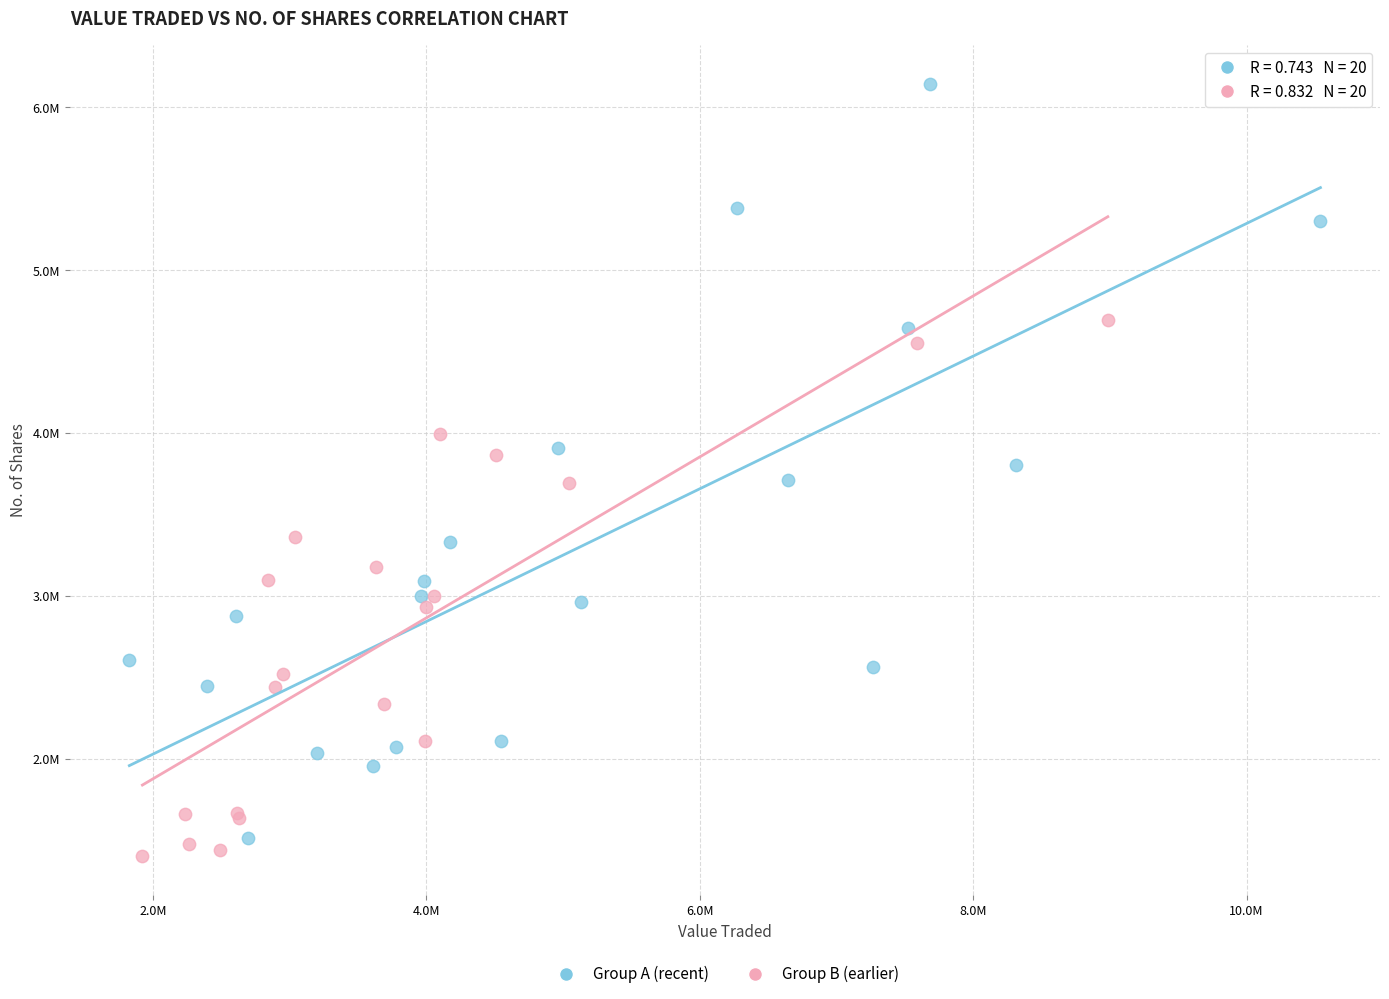

What are all the series names shown in the legend?

Group A (recent), Group B (earlier)